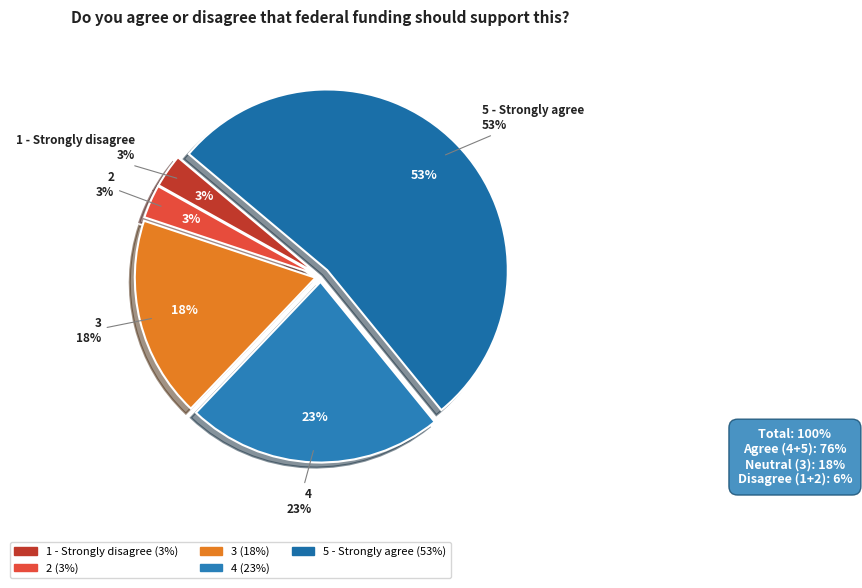

Is there a majority slice in this chart?

Yes